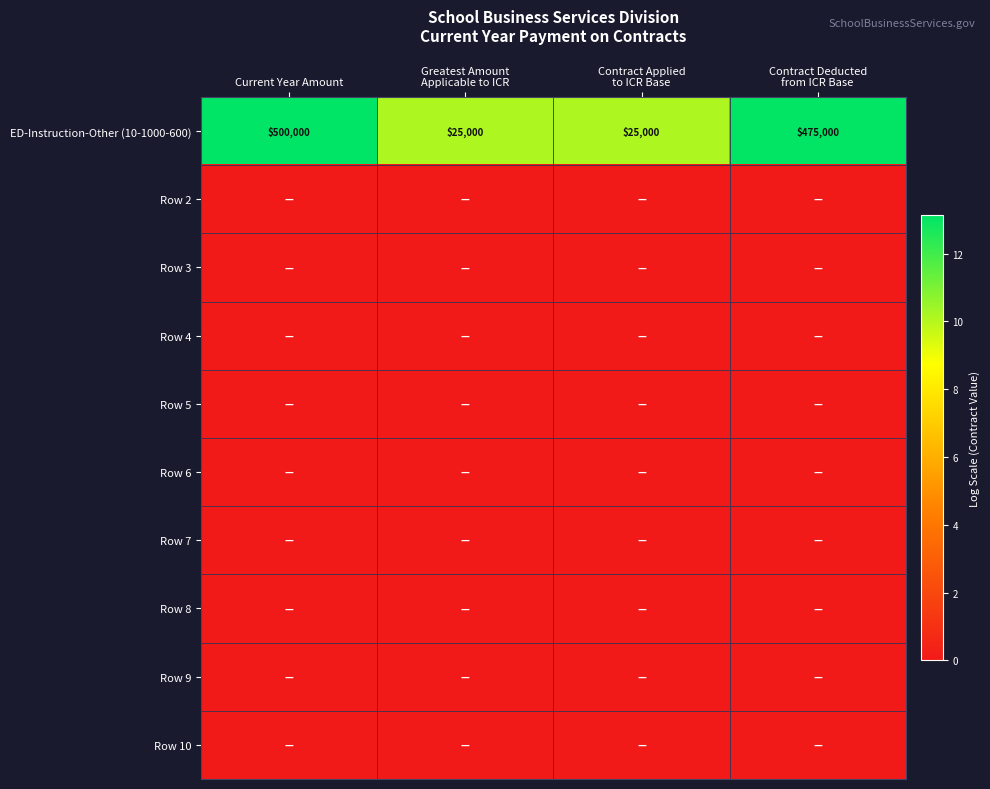

Between Greatest Amount
Applicable to ICR and Contract Deducted
from ICR Base, which is larger?

Contract Deducted
from ICR Base